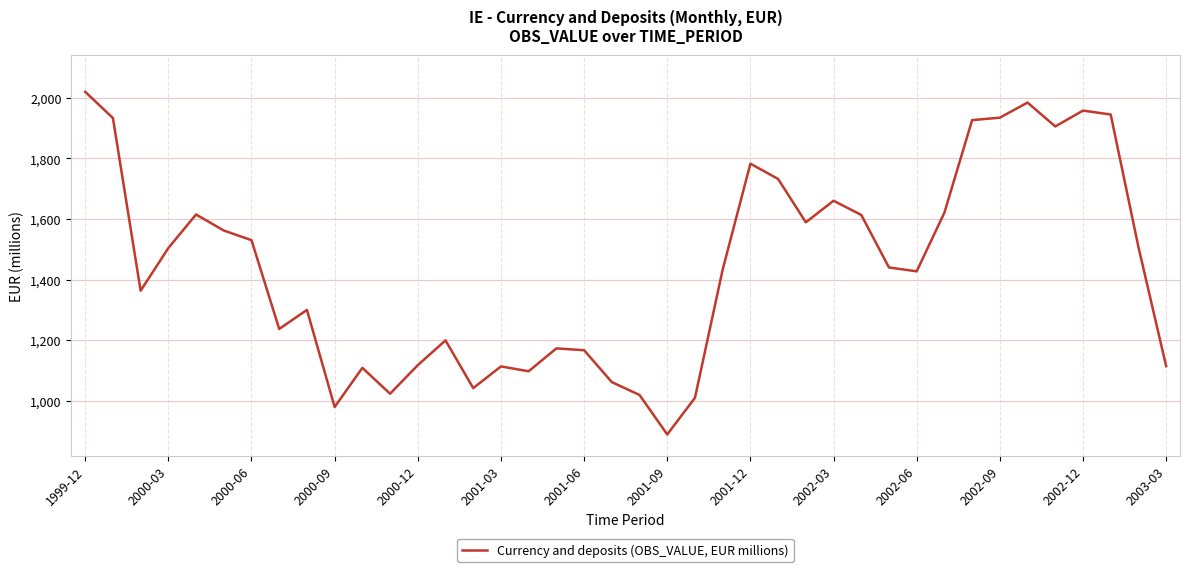

What is the greatest value displayed?

2019.8